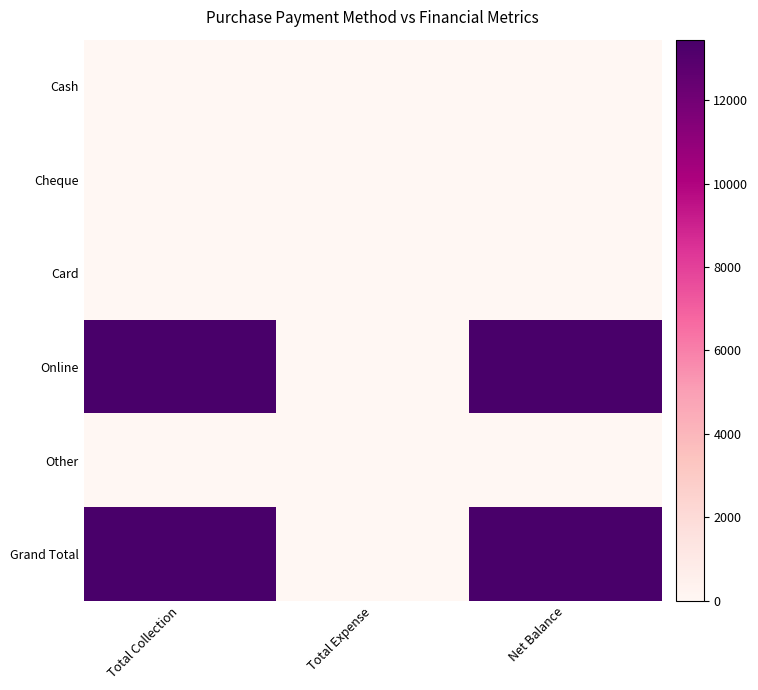

At how many categories does at least one series exceed 11209?

2